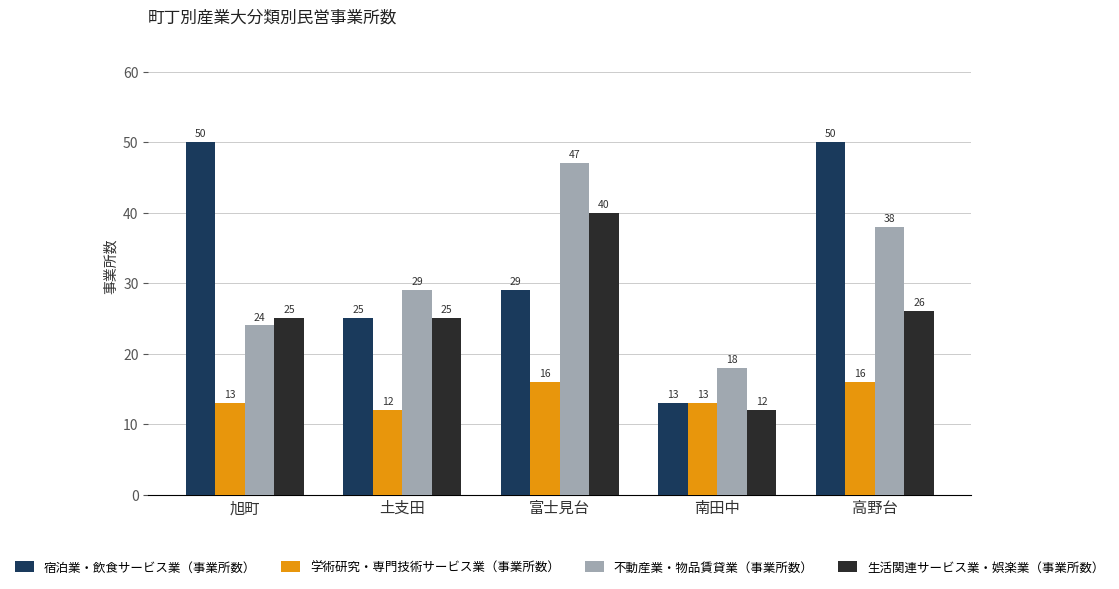

At how many categories does at least one series exceed 14?

5